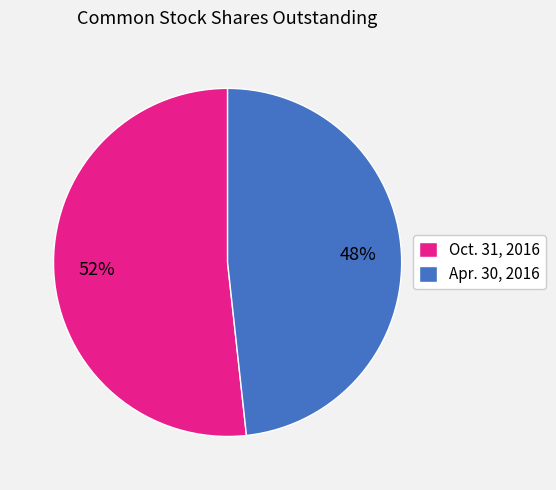

What is the largest slice in the pie chart?

Oct. 31, 2016